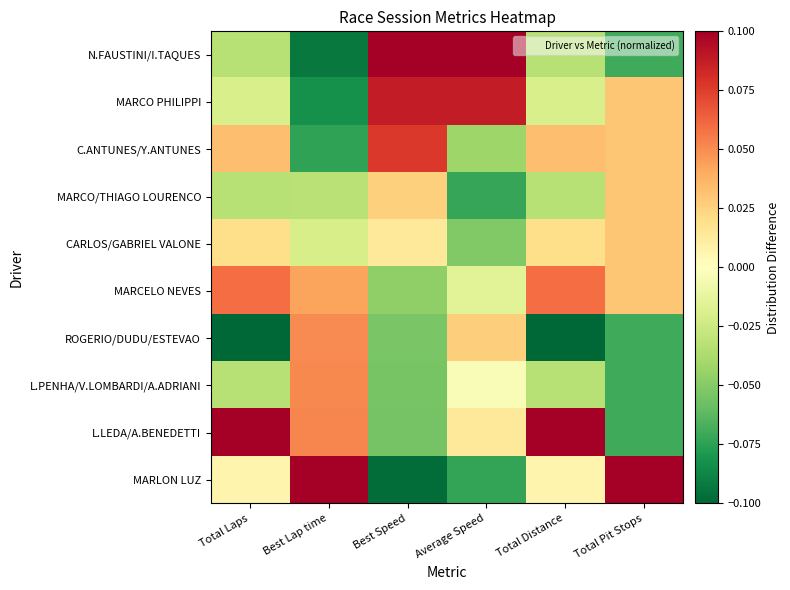

At how many categories does at least one series exceed 0?

6